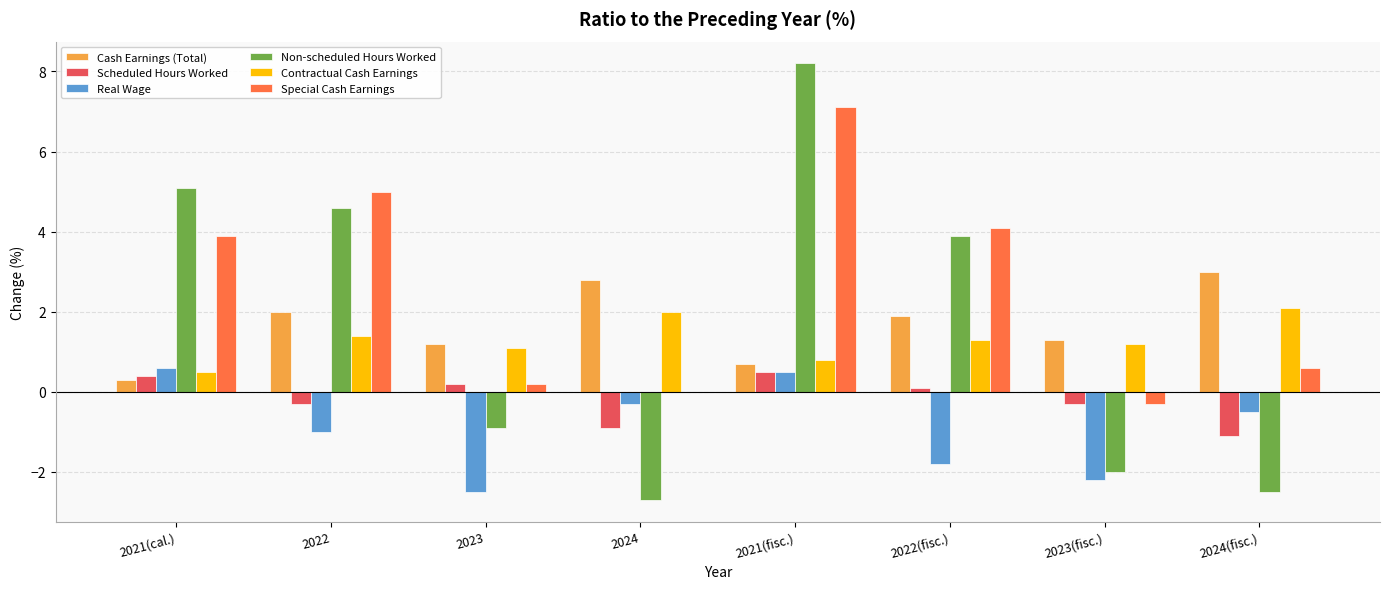

The value of Special Cash Earnings at 2021(cal.) is 1.3. True or false?

False